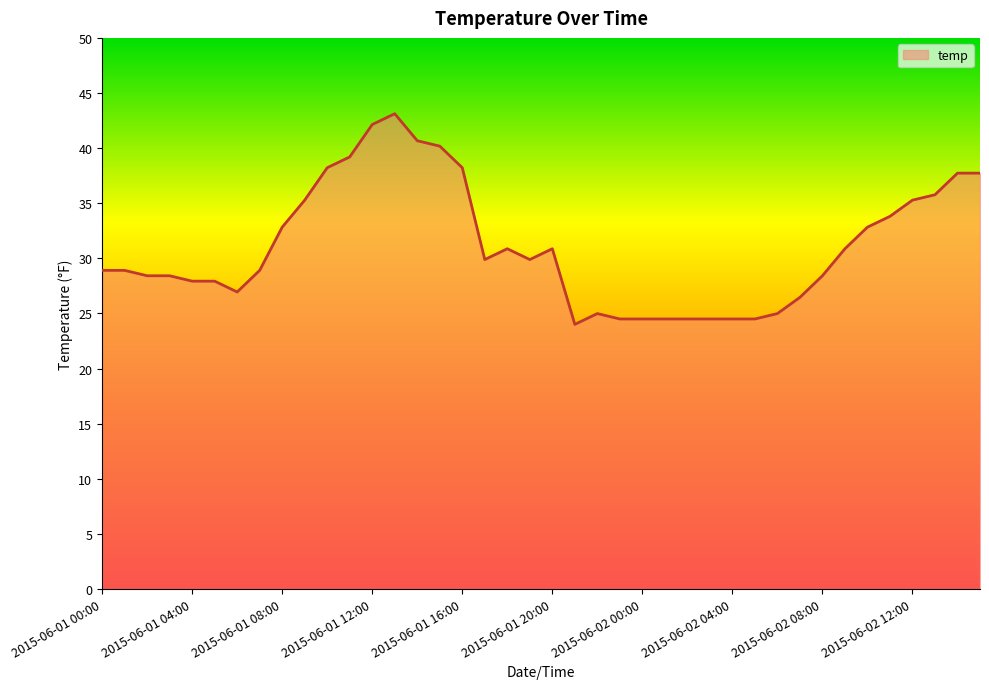

What is the smallest value displayed?

24.0